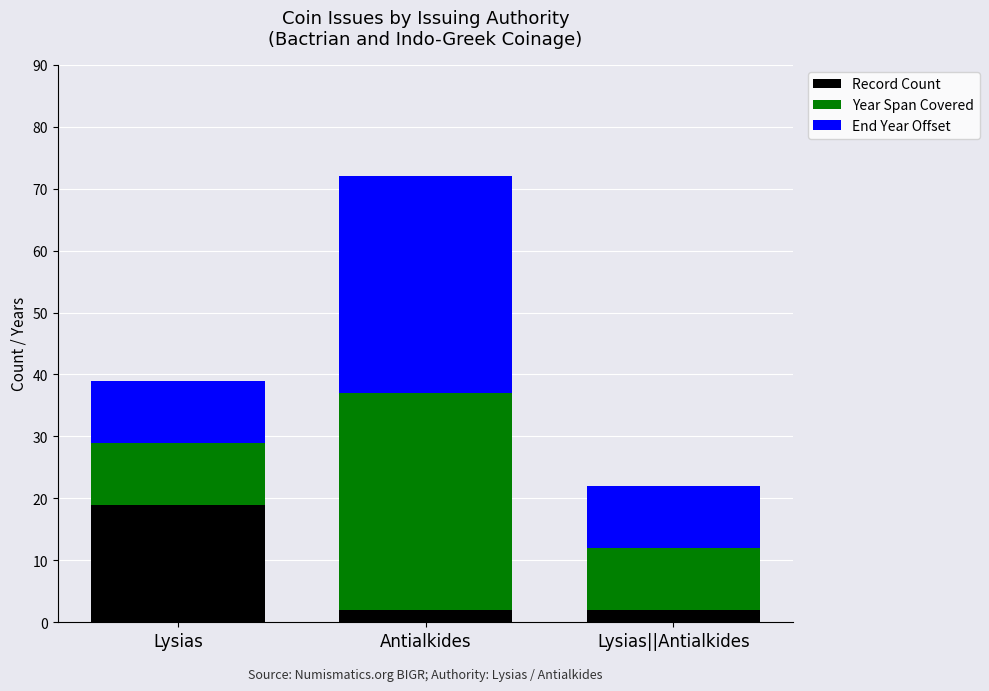

What is the lowest value of the Record Count series?

2